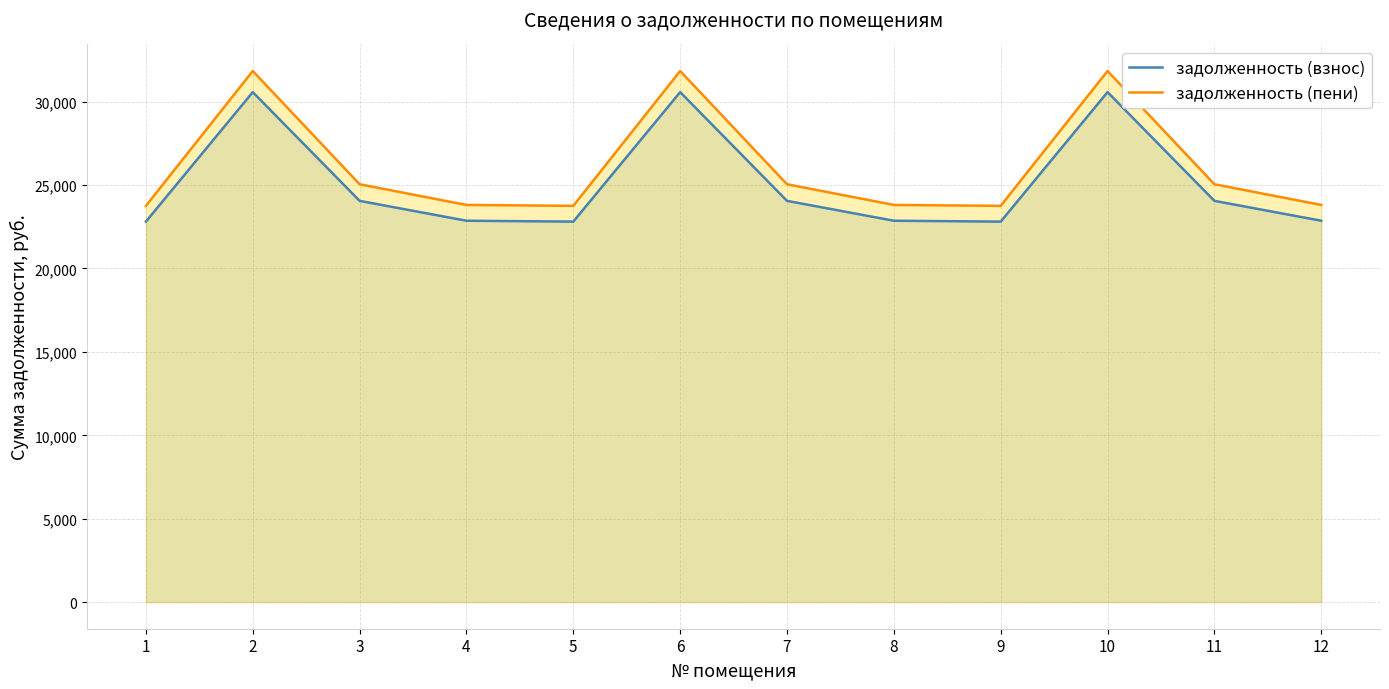

Rank the series by their average value, from highest to lowest.

задолженность (пени), задолженность (взнос)